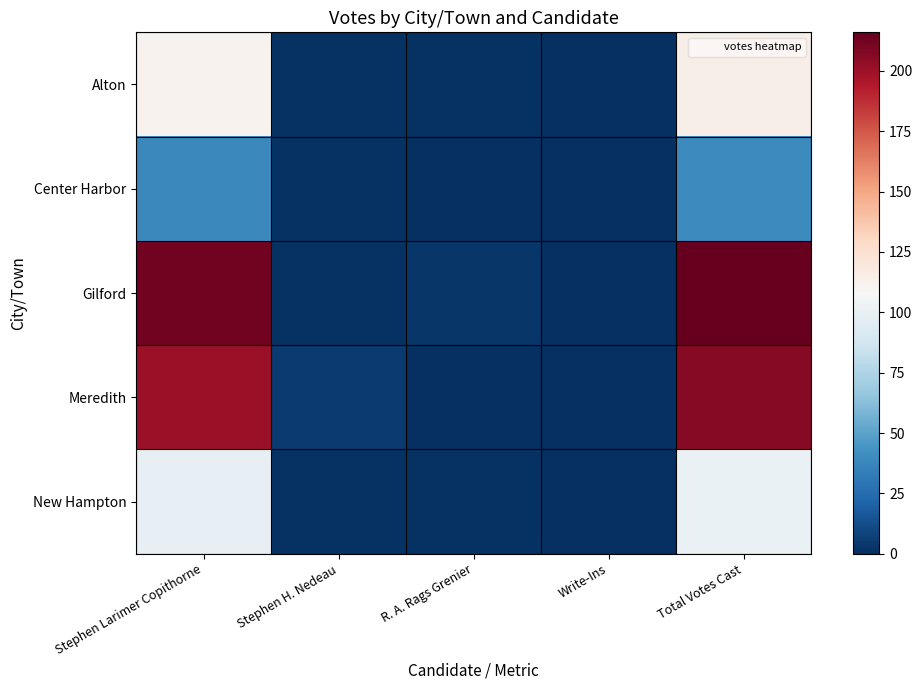

Between Write-Ins and Total Votes Cast, which series saw the biggest shift?

Gilford